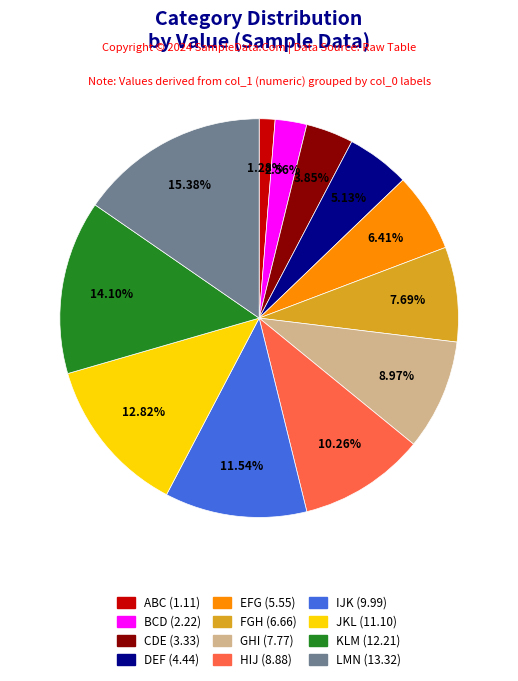

Which category has the biggest portion of the pie?

LMN